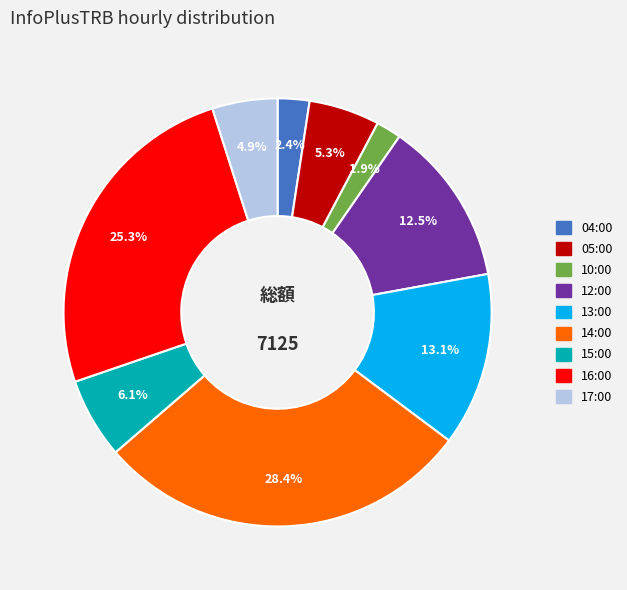

To the nearest percent, what portion does 04:00 represent?

2%